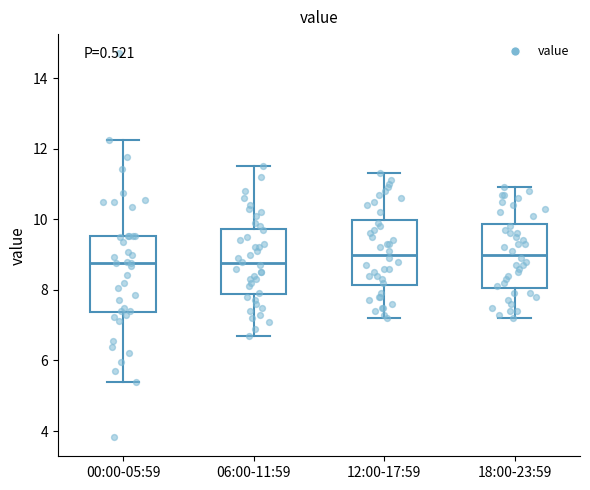

Reading left to right, transcribe this box plot: for each box, give where its median line is, the range the box spans, and where its two whiskers end, as read against the y-axis. The values are not printed on the chart, so give them approximately, as read against the axis.

00:00-05:59: median 8.8, box 7.4 to 9.6, whiskers 5.4 to 12.2
06:00-11:59: median 8.8, box 7.8 to 9.8, whiskers 6.8 to 11.6
12:00-17:59: median 9.0, box 8.2 to 10.0, whiskers 7.2 to 11.4
18:00-23:59: median 9.0, box 8.0 to 9.8, whiskers 7.2 to 11.0